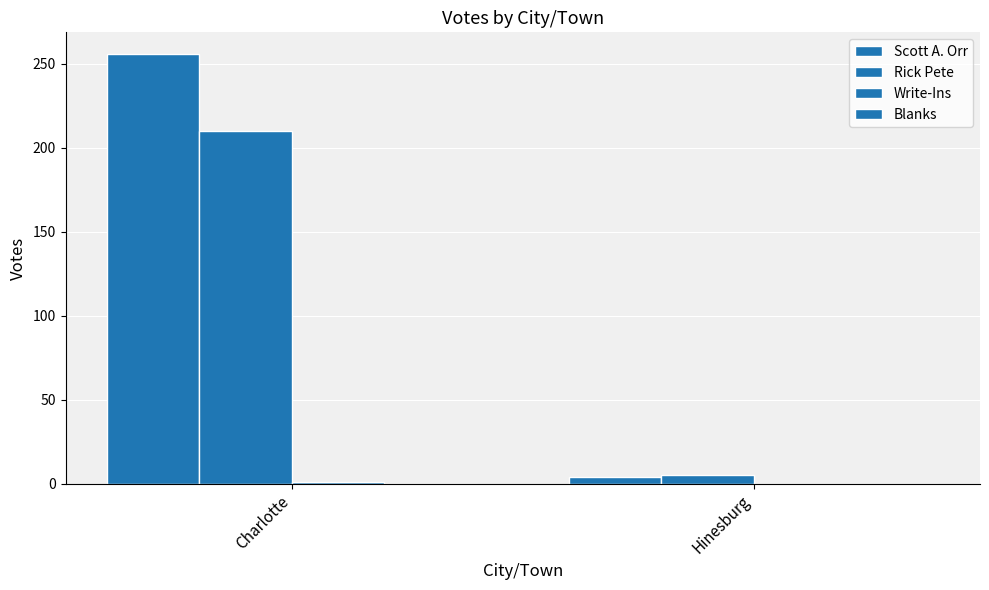

Reading left to right, transcribe all the data shown in this chart.

Scott A. Orr: 256	4
Rick Pete: 210	5
Write-Ins: 1	0
Blanks: 0	0